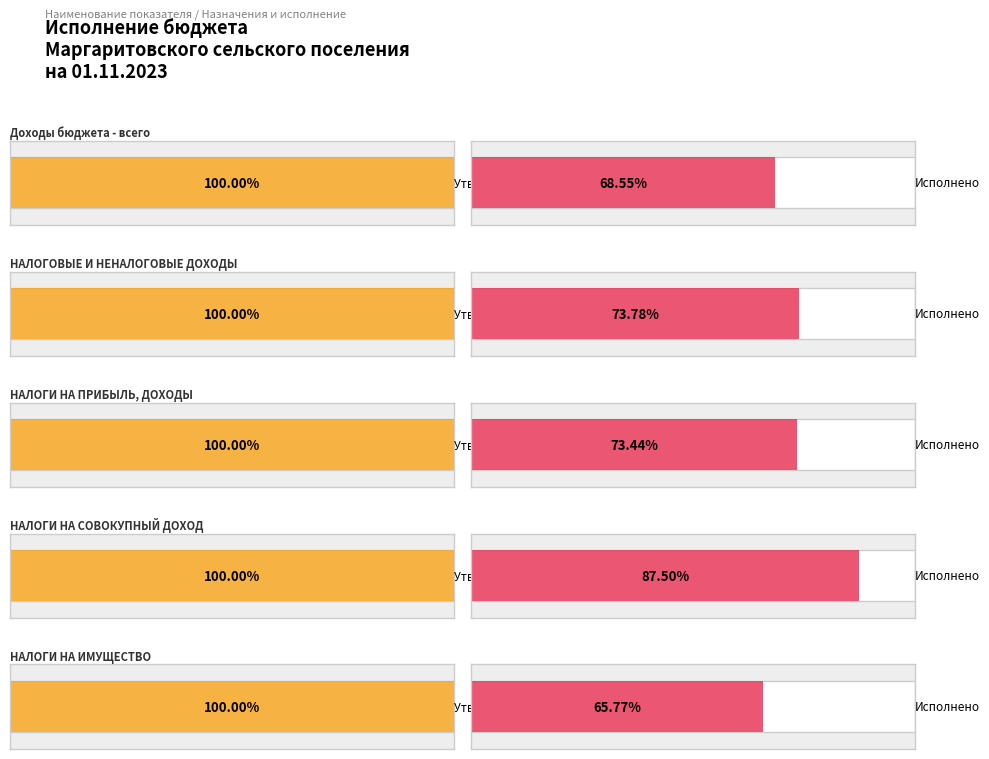

List the series in order of their peak value, highest first.

Утвержденные бюджетные назначения, Исполнено